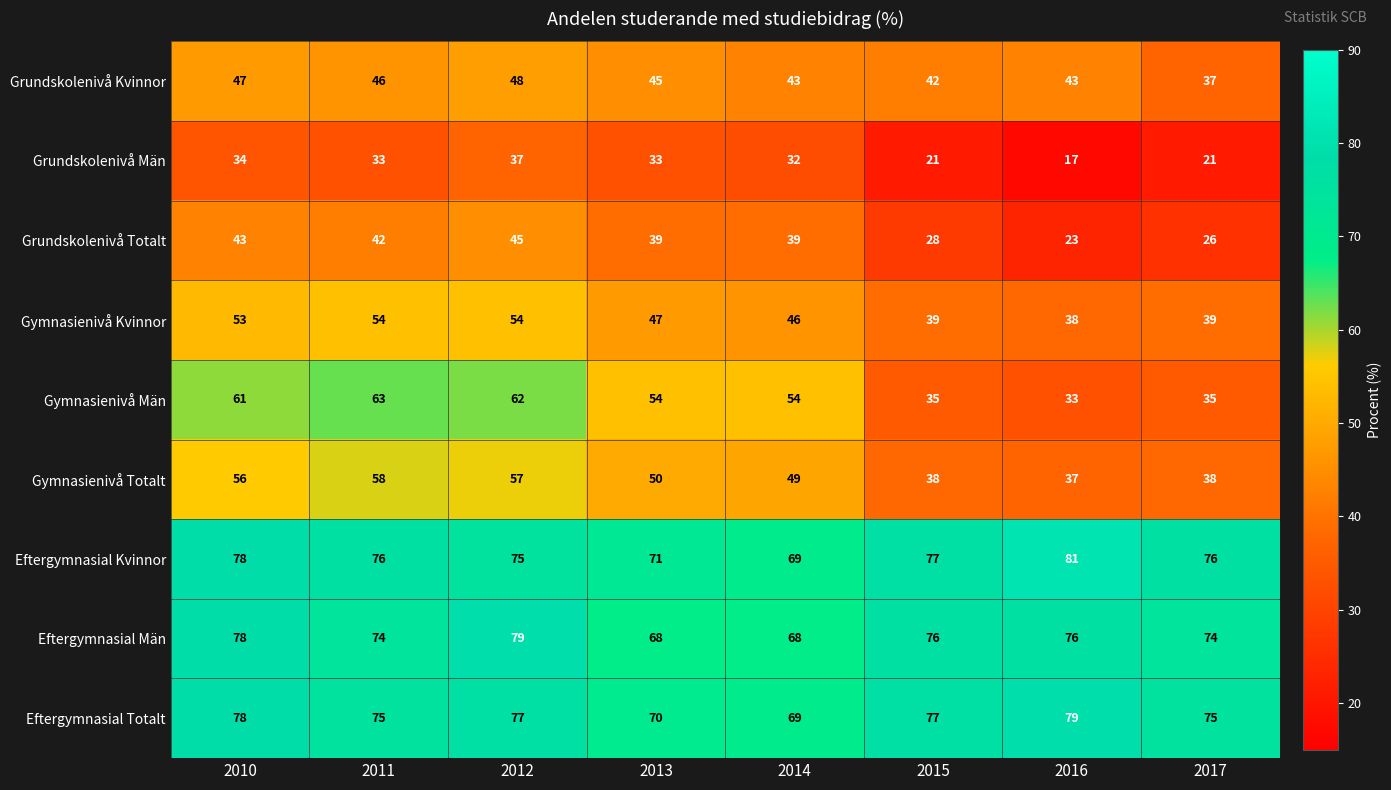

Which category has the lowest value in the Grundskolenivå Män series?

2016